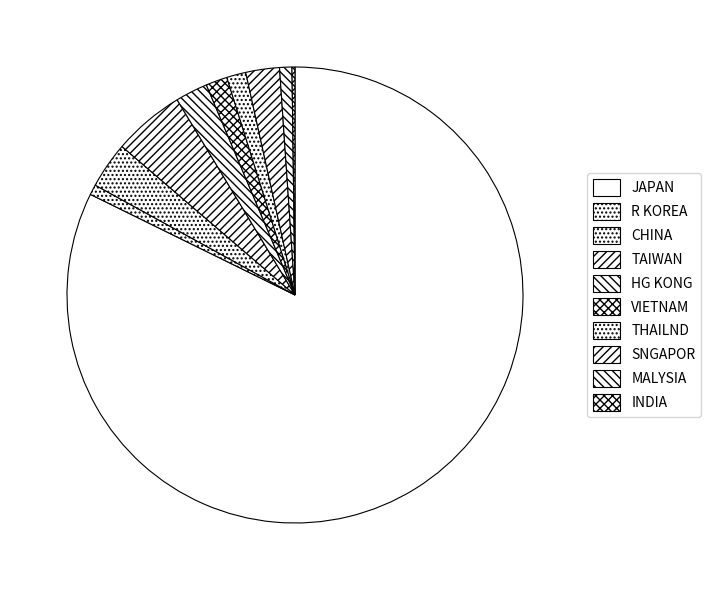

Does JAPAN account for over 50% of the chart?

Yes